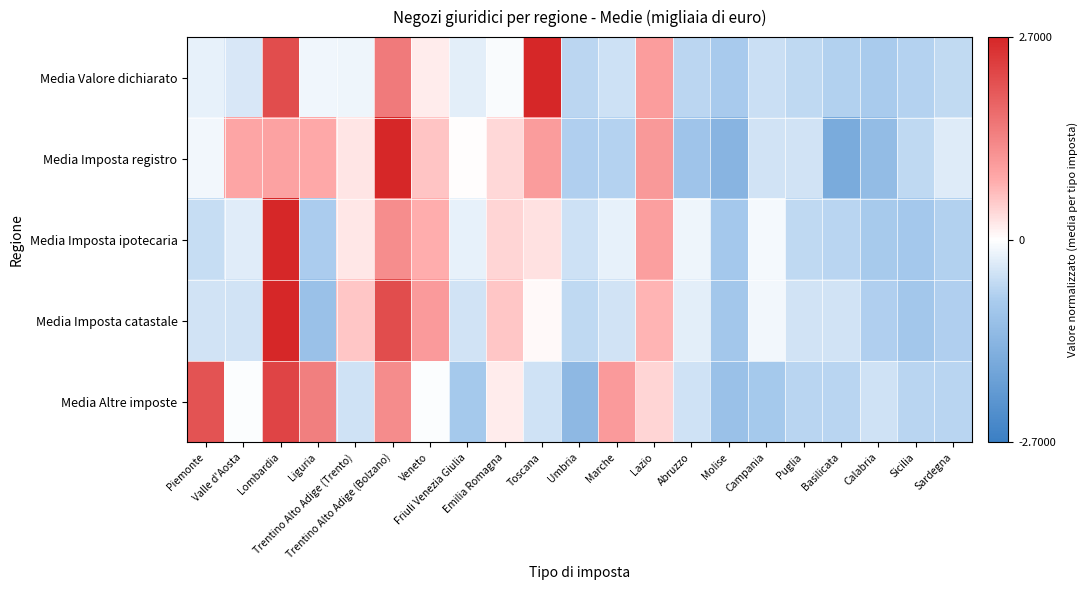

At which category is the sum across all series the highest?

Lombardia